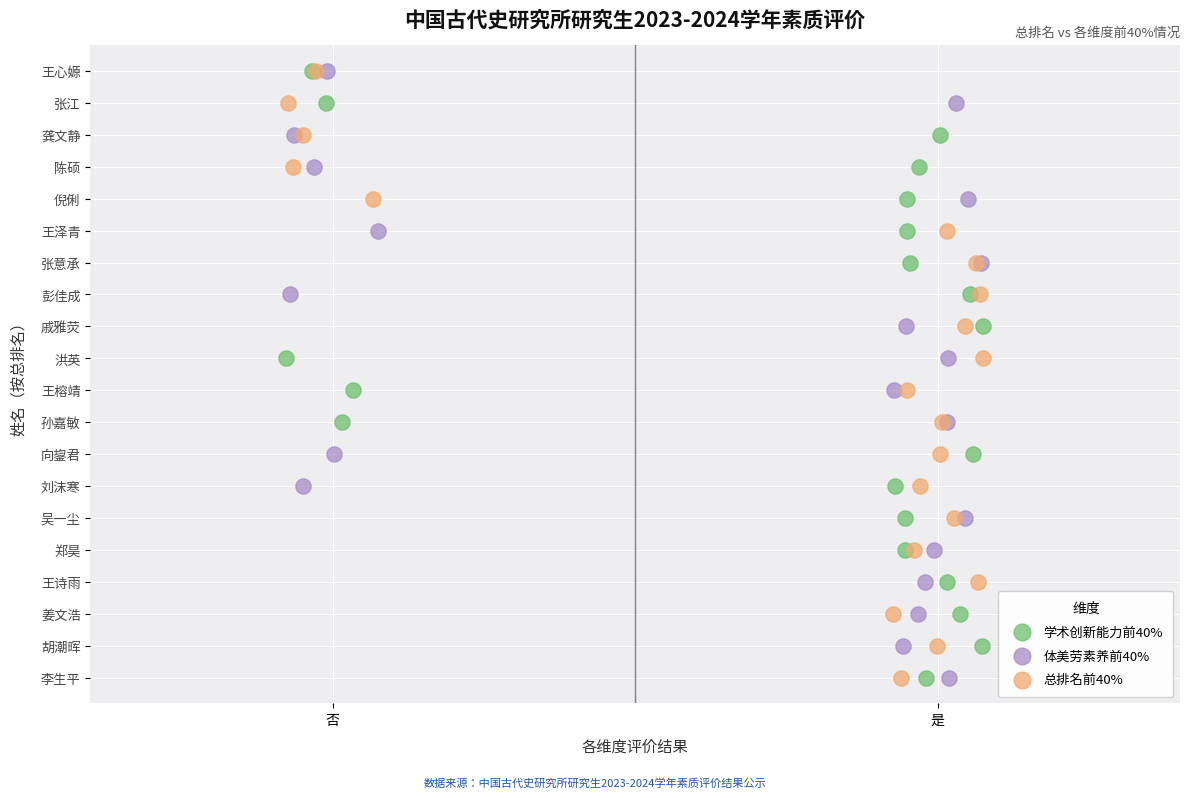

What are all the series names shown in the legend?

学术创新能力前40%, 体美劳素养前40%, 总排名前40%